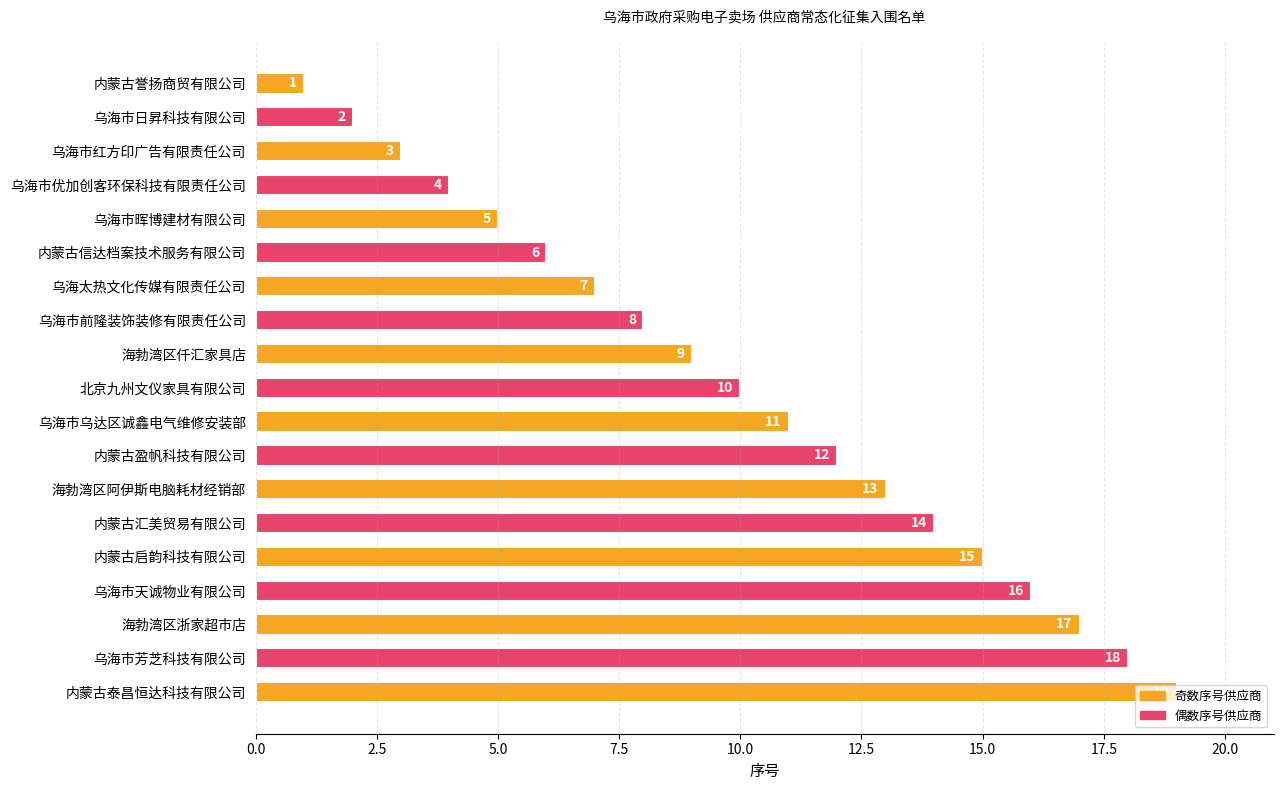

What is the difference between the values at 海勃湾区阿伊斯电脑耗材经销部 and 内蒙古汇美贸易有限公司?

1